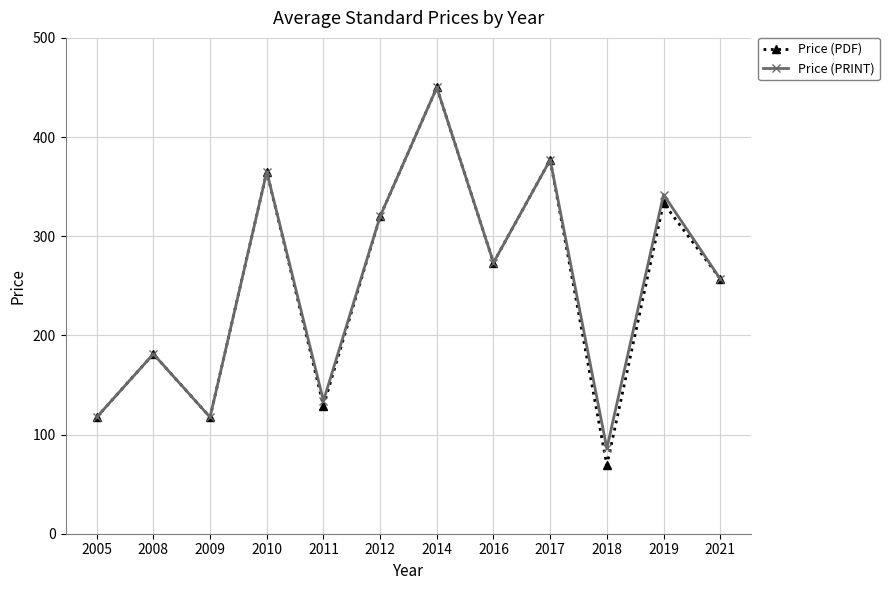

Where does the Price (PRINT) series first go above 273?

2010